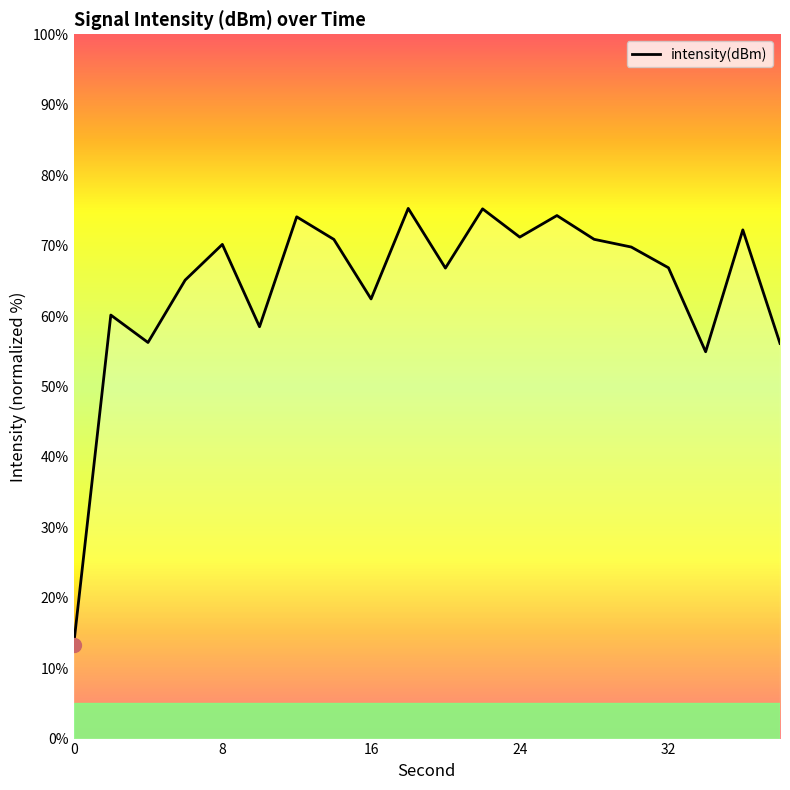

What is the smallest value displayed?

13.2